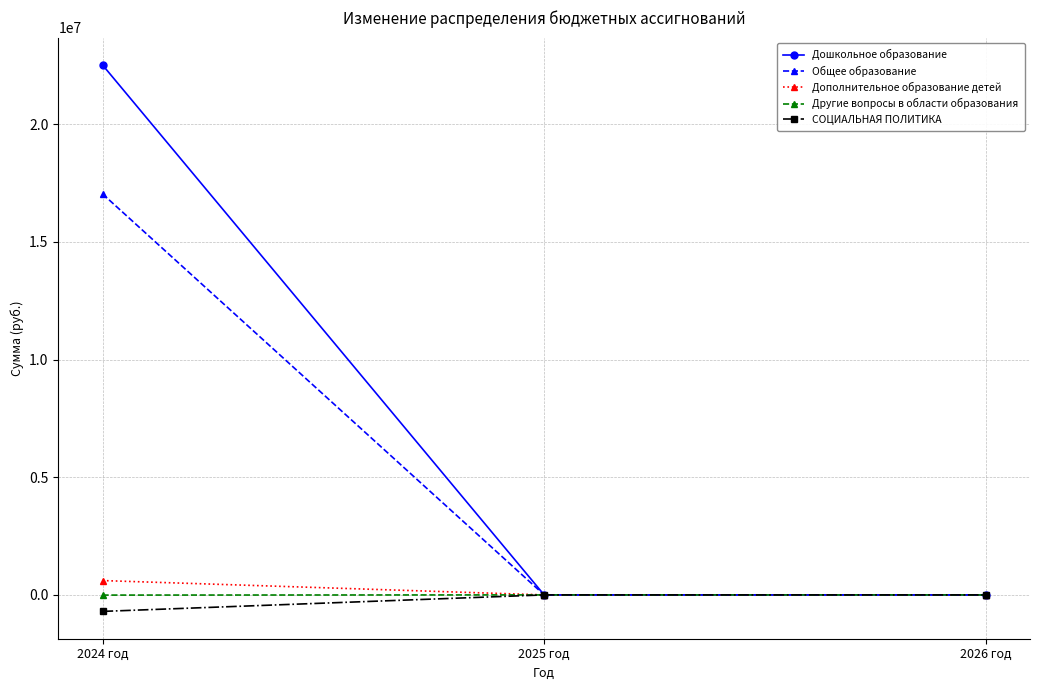

How many lines are shown in the chart?

5